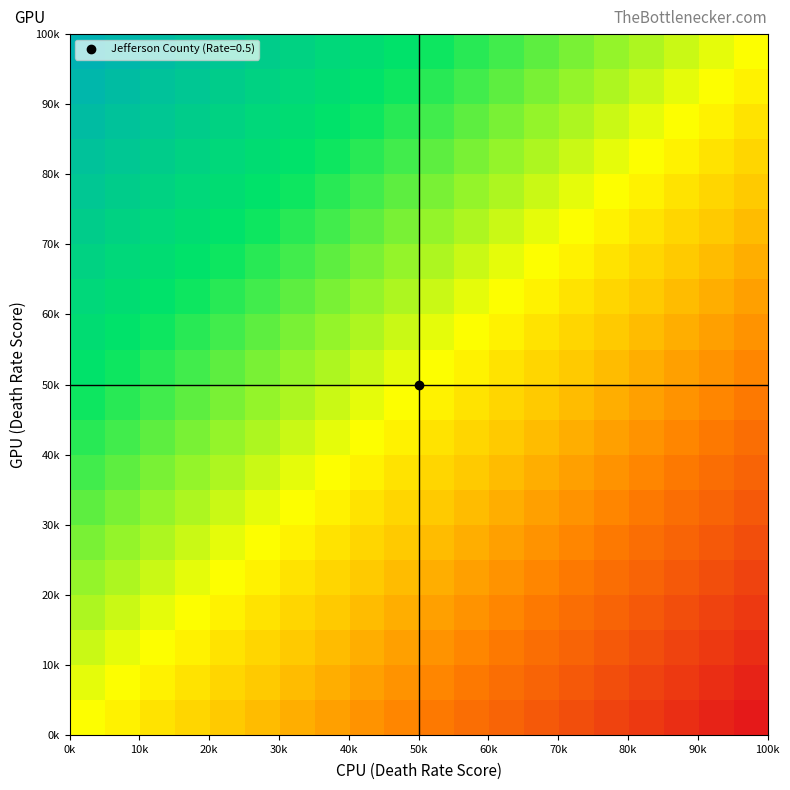

What is the maximum value shown in the chart?

1.0